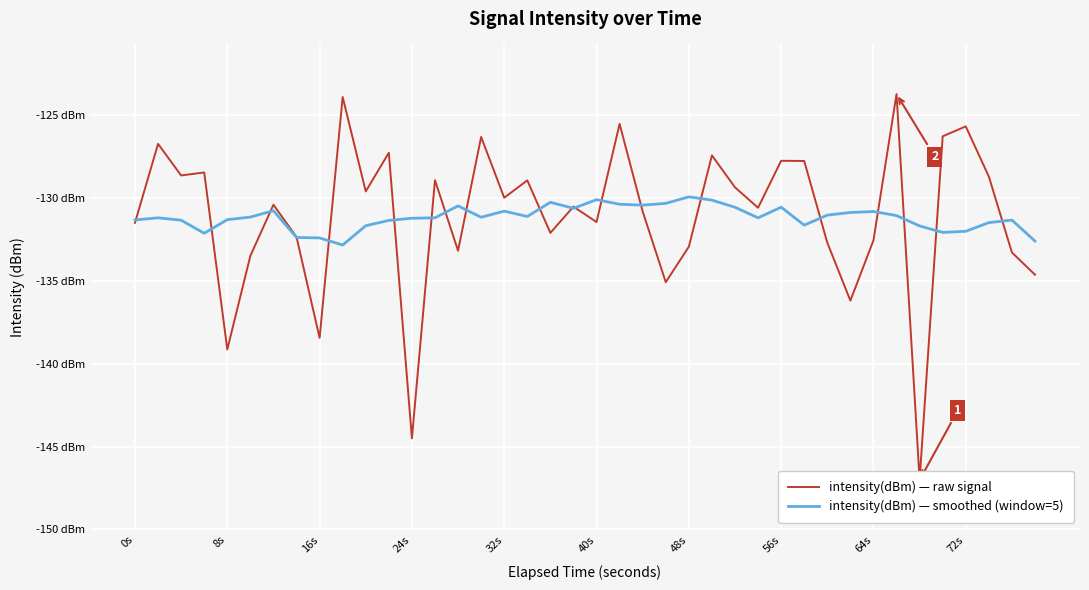

Which series has the largest total across all categories?

intensity(dBm) — raw signal